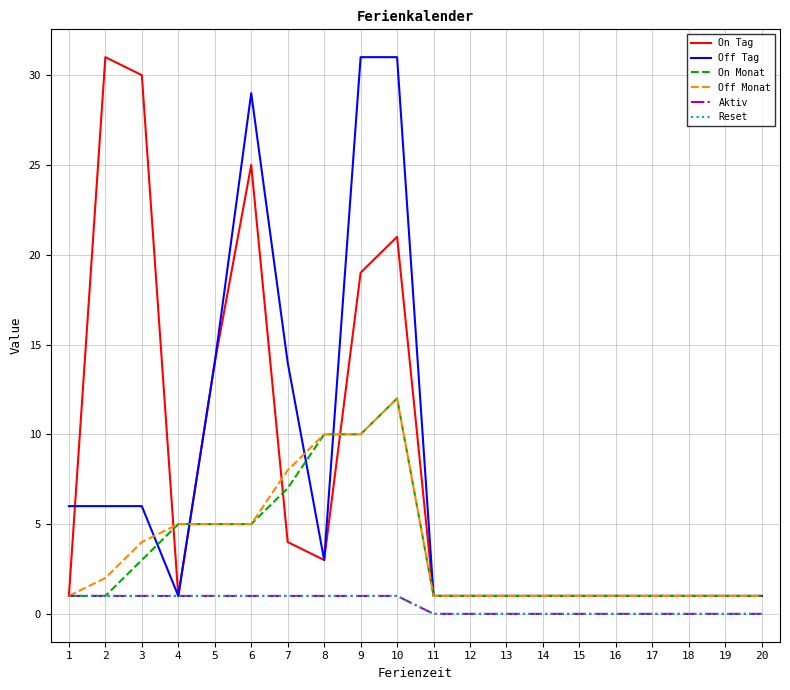

The On Tag series shows 1 at 12. True or false?

True